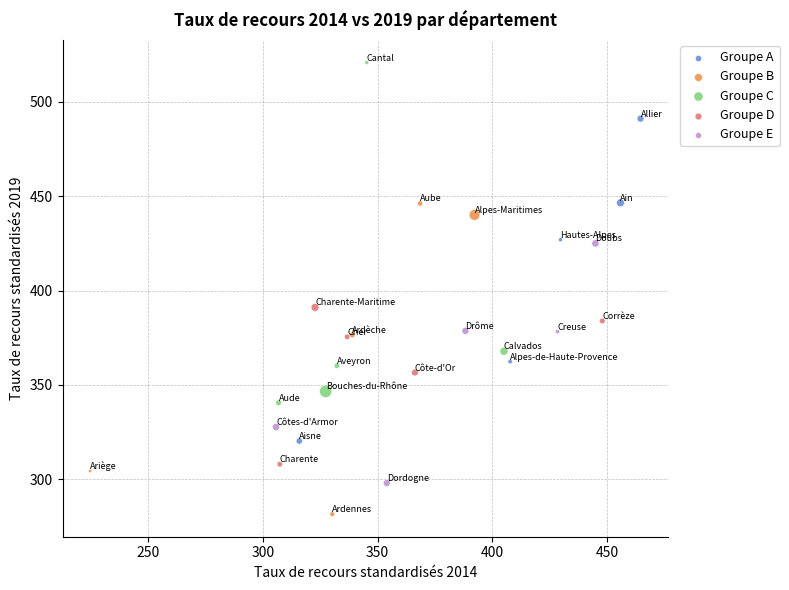

Which series reaches the minimum Y coordinate?

Groupe B